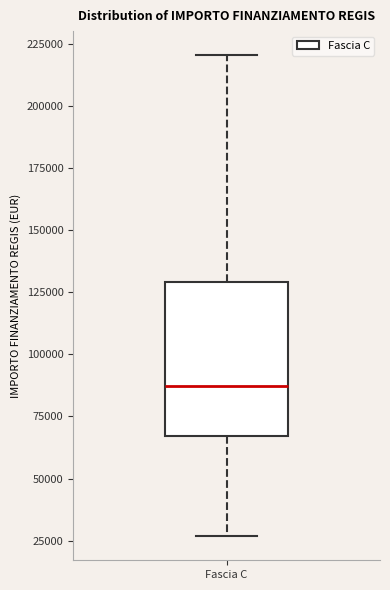

Where does the median line of the box for Fascia C sit on the y-axis? The values are not printed on the chart, so give them approximately, as read against the axis.

85000